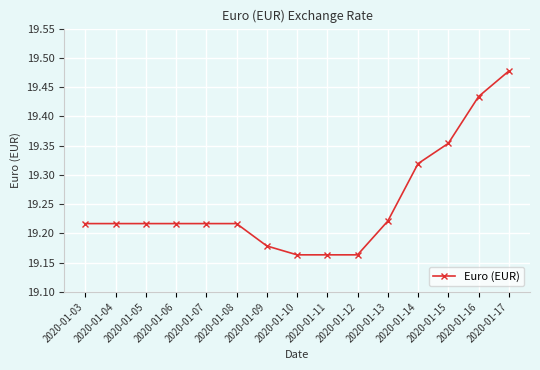

Approximately how many times larger is the value at 2020-01-15 compared to 2020-01-17?

1.0